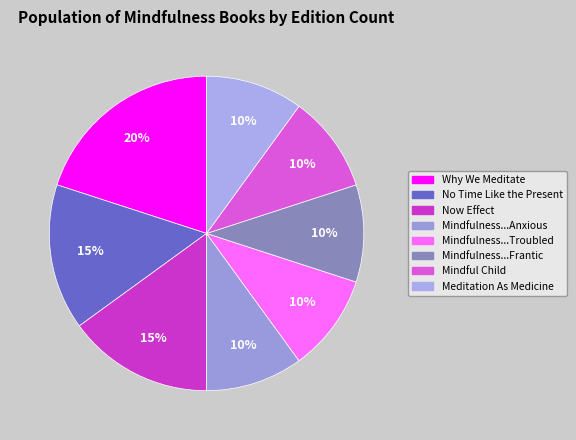

Rank the categories by value from lowest to highest.

Mindfulness Meditations for the Anxious, Mindfulness Meditations for the Troubled, Mindfulness Meditations for the Frantic, Mindful Child, Meditation As Medicine, No Time Like the Present, Now Effect, Why We Meditate